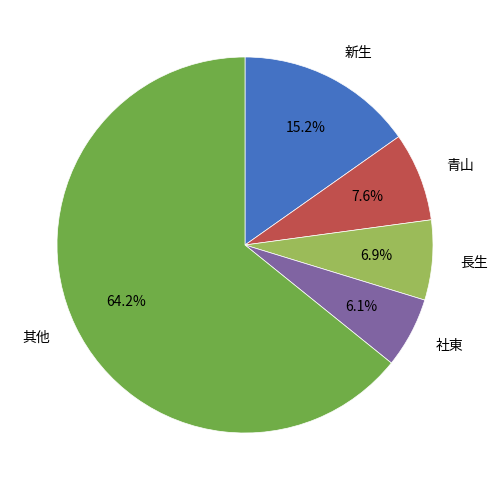

Count the number of slices in the pie.

5